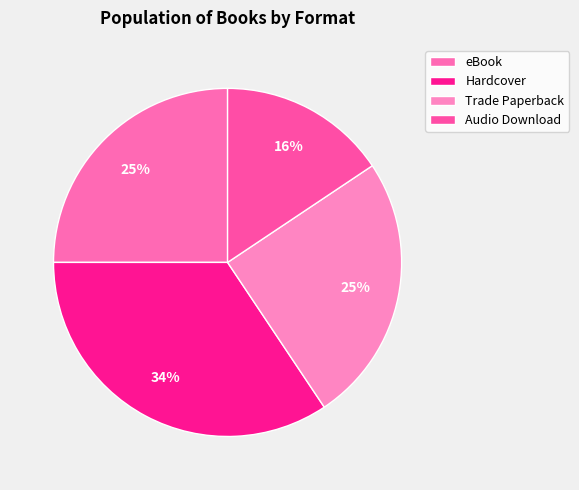

To the nearest percent, what percentage of the pie is eBook?

25%